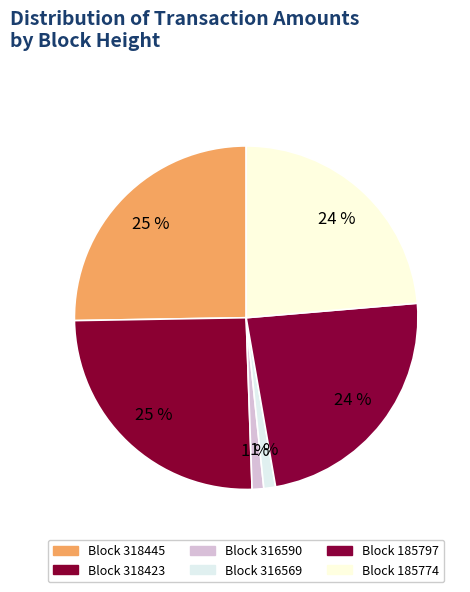

How many slices are in this pie chart?

6